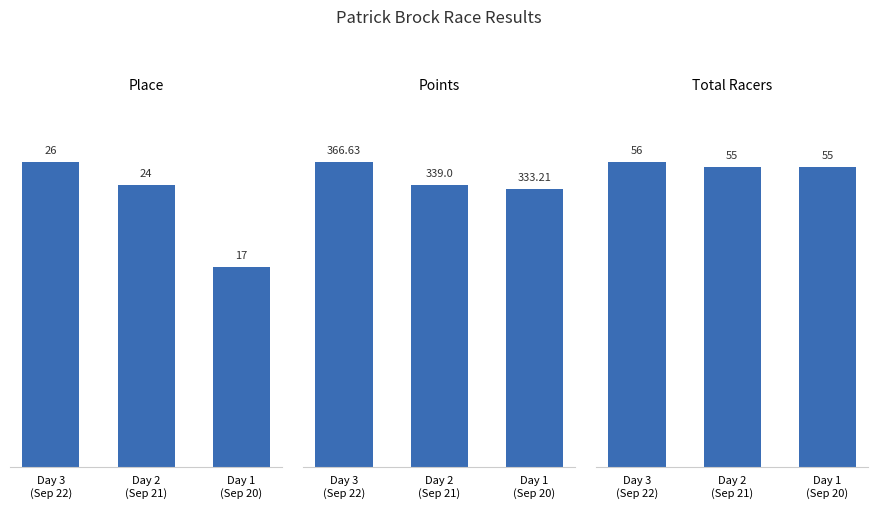

Which category has the highest value across all series?

Day 3
(Sep 22)